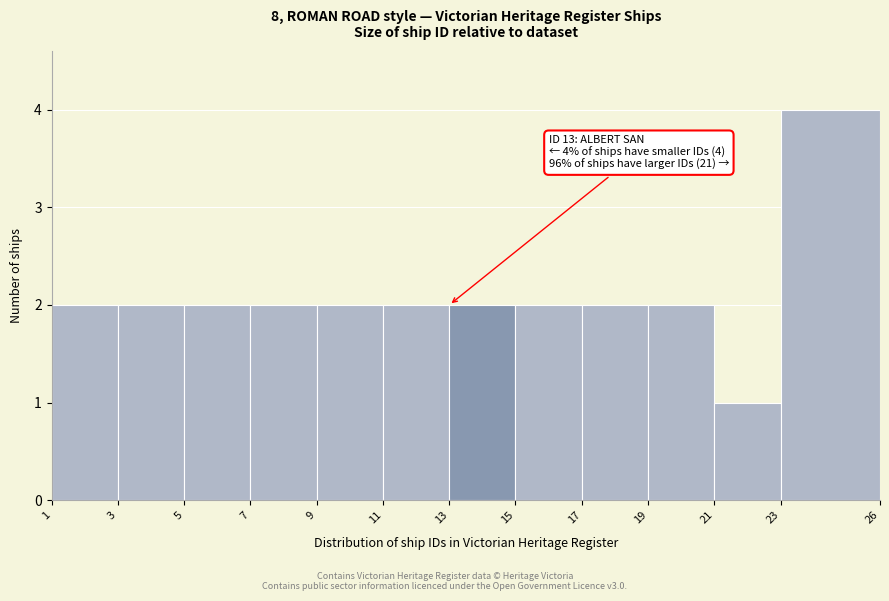

Which range on the x-axis has the tallest bar?

23 to 26